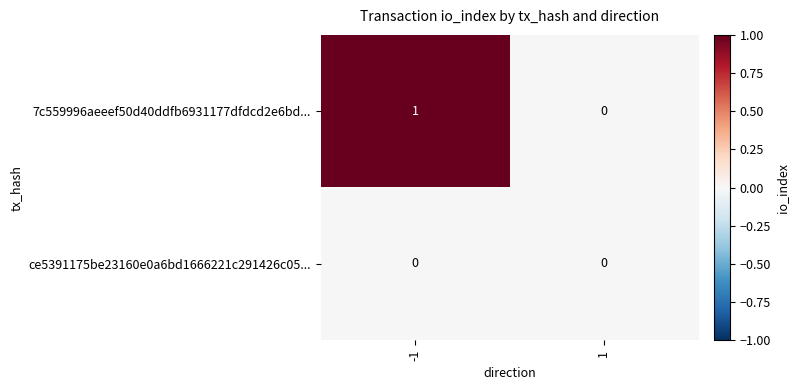

Reading left to right, list all the values displayed in this chart.

7c559996aeeef50d40ddfb6931177dfdcd2e6bd...: -1=1	1=0
ce5391175be23160e0a6bd1666221c291426c05...: -1=0	1=0